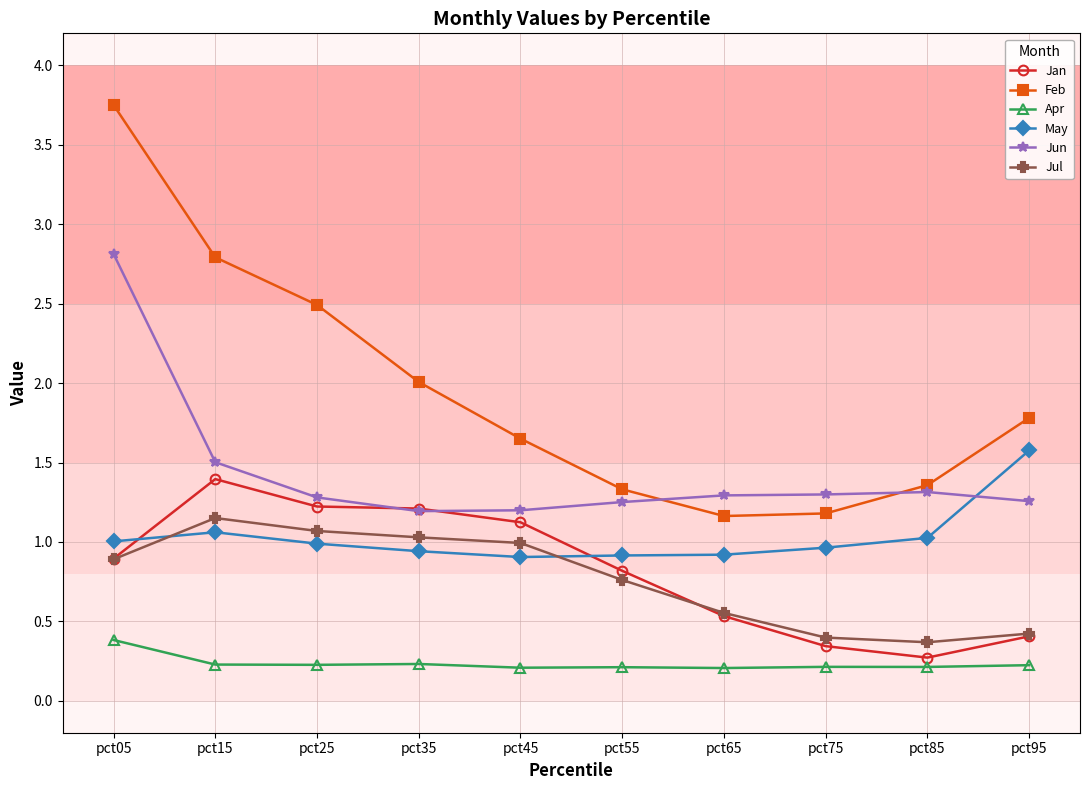

Which series has the largest total across all categories?

Feb